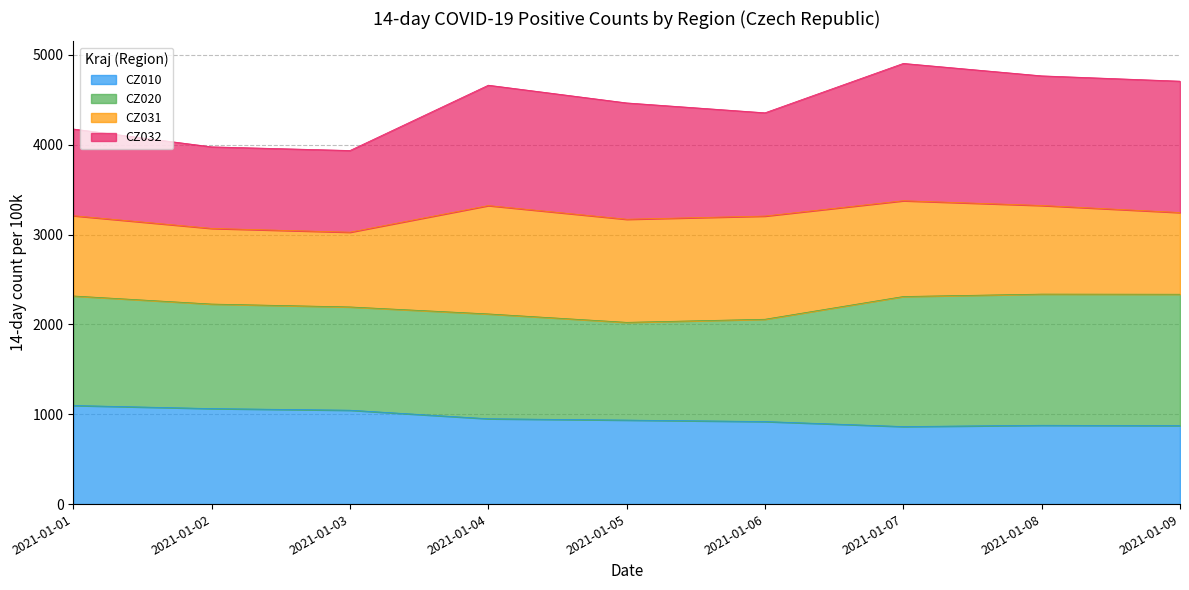

At which label does CZ010 first exceed 934?

2021-01-01